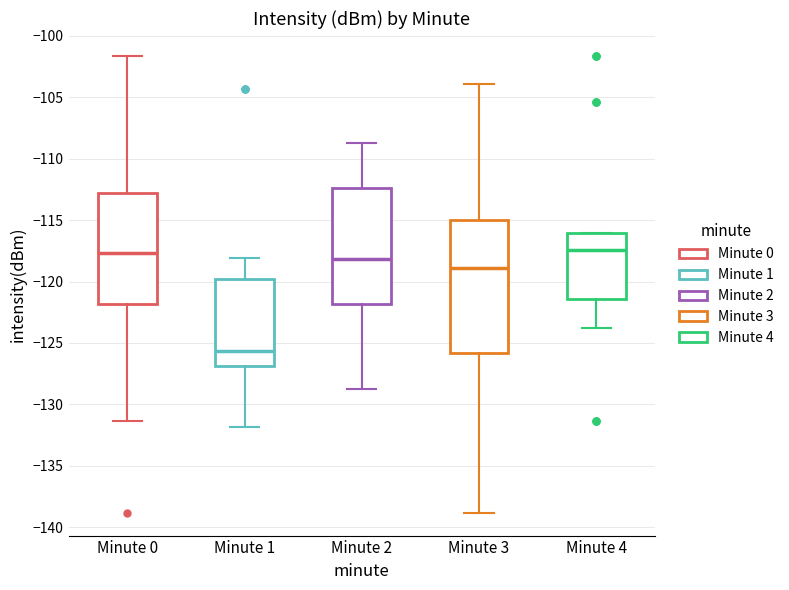

Comparing the boxes themselves (not the whiskers), which one is the tallest?

Minute 3